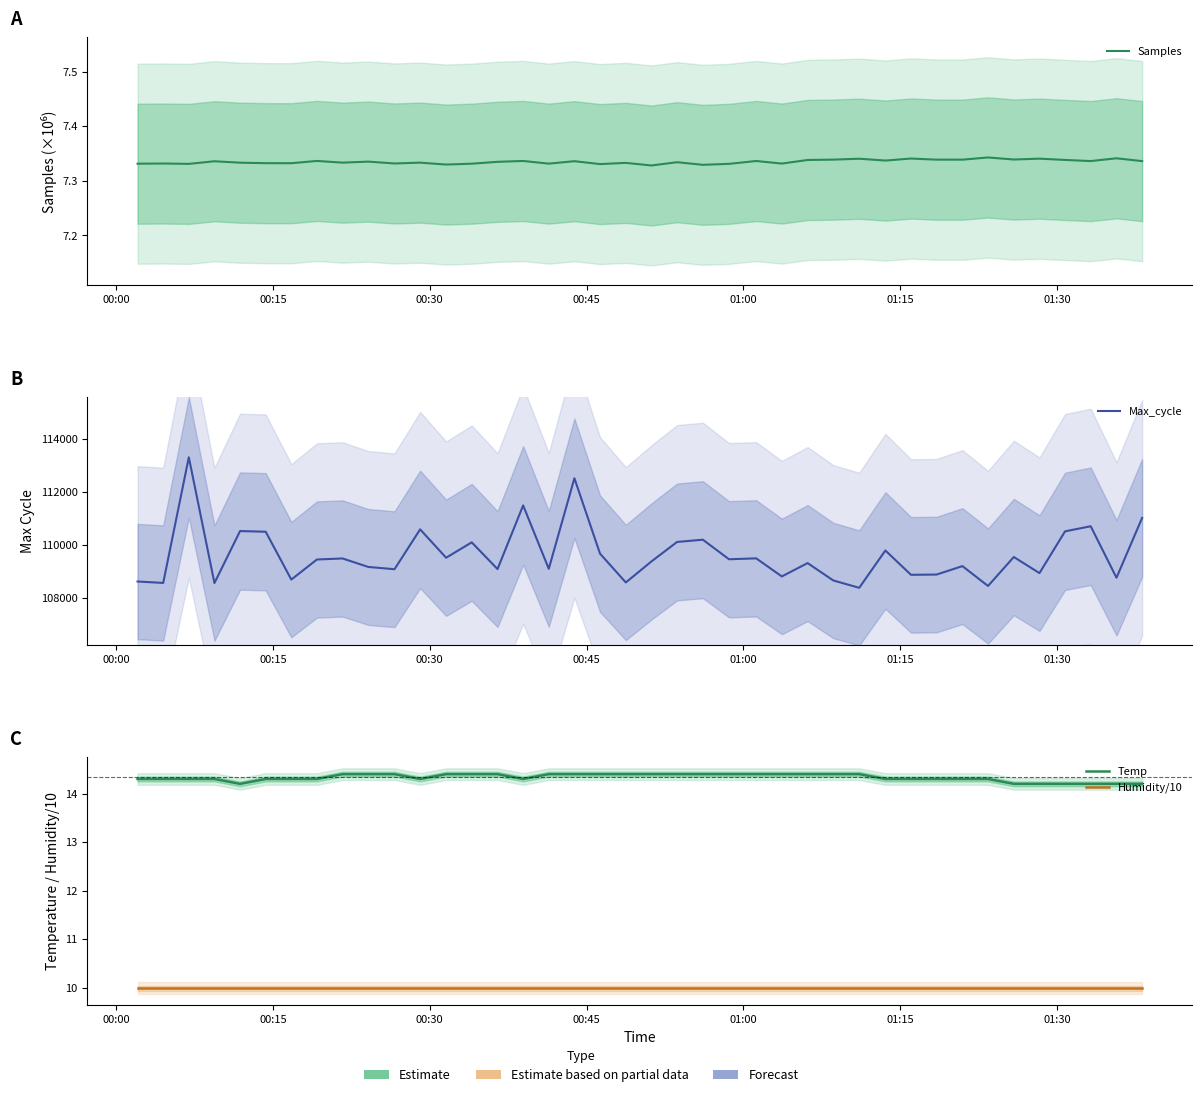

True or false: Temp has more than 0 points higher than both neighbors.

False